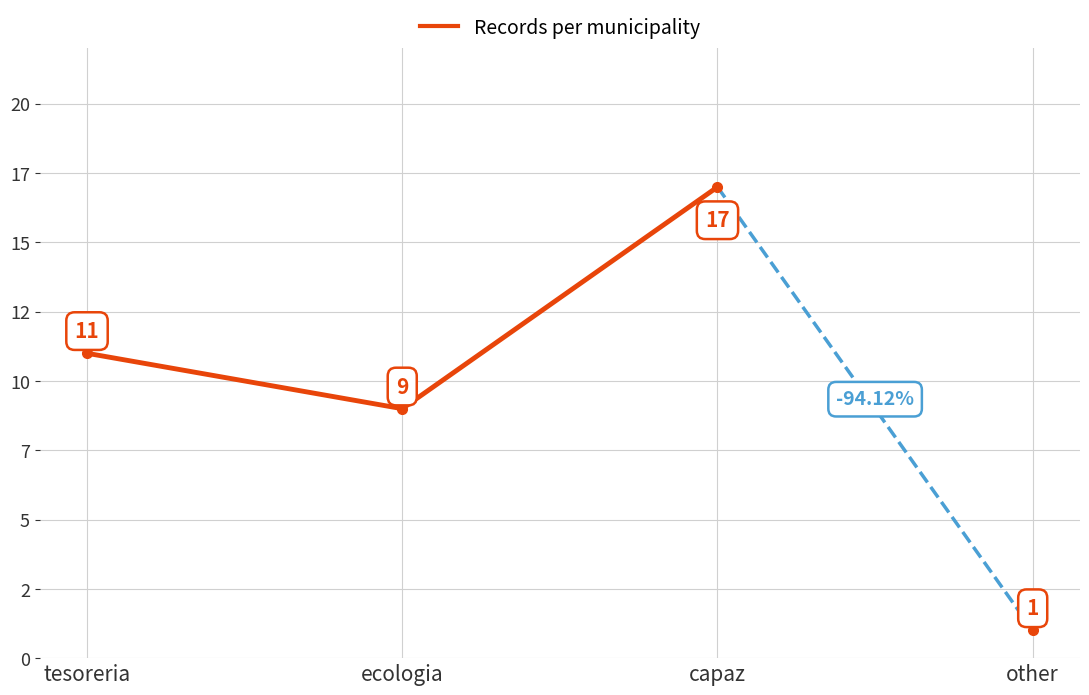

List the labels in order of value, smallest first.

ecologia, tesoreria, capaz